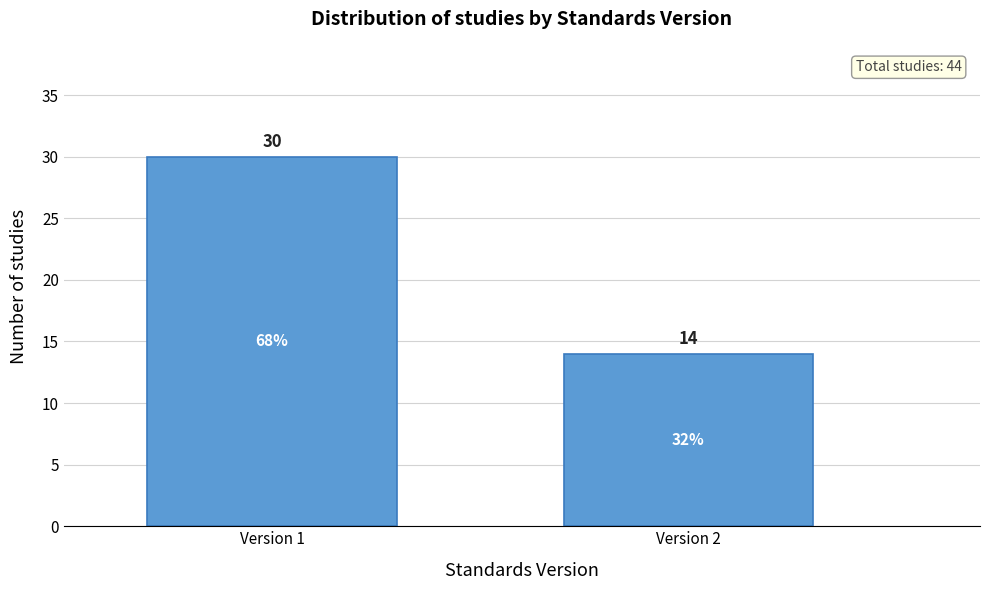

Reading left to right, what are all the values shown in this chart?

Version 1=30	Version 2=14